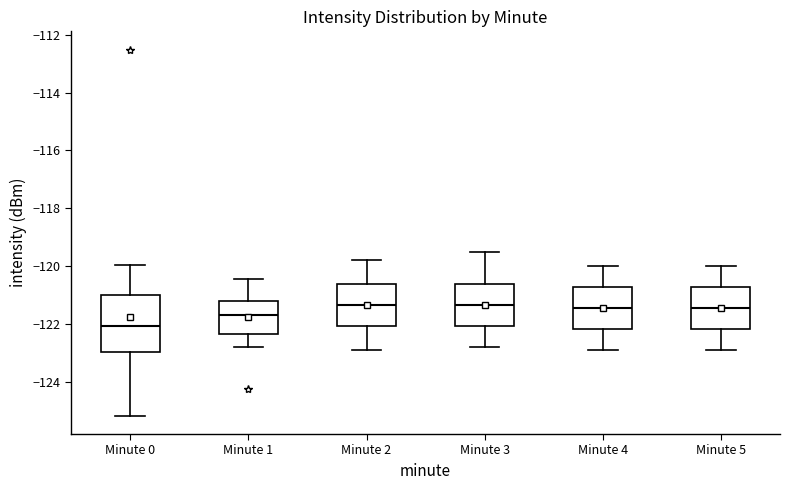

Comparing the boxes themselves (not the whiskers), which one is the tallest?

Minute 0